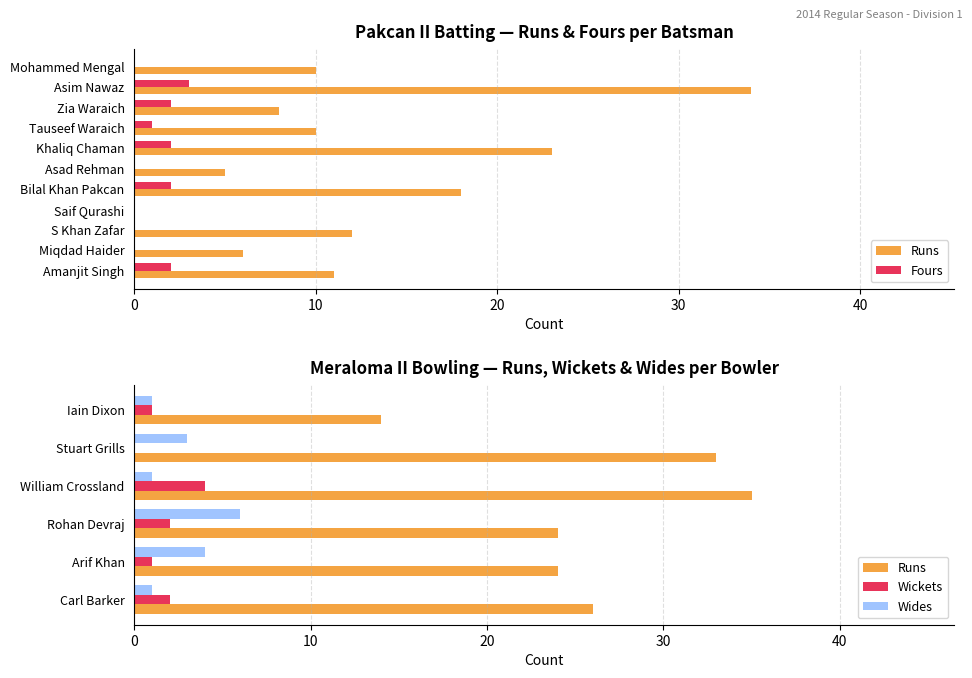

Which series has the largest range (max minus min)?

Runs